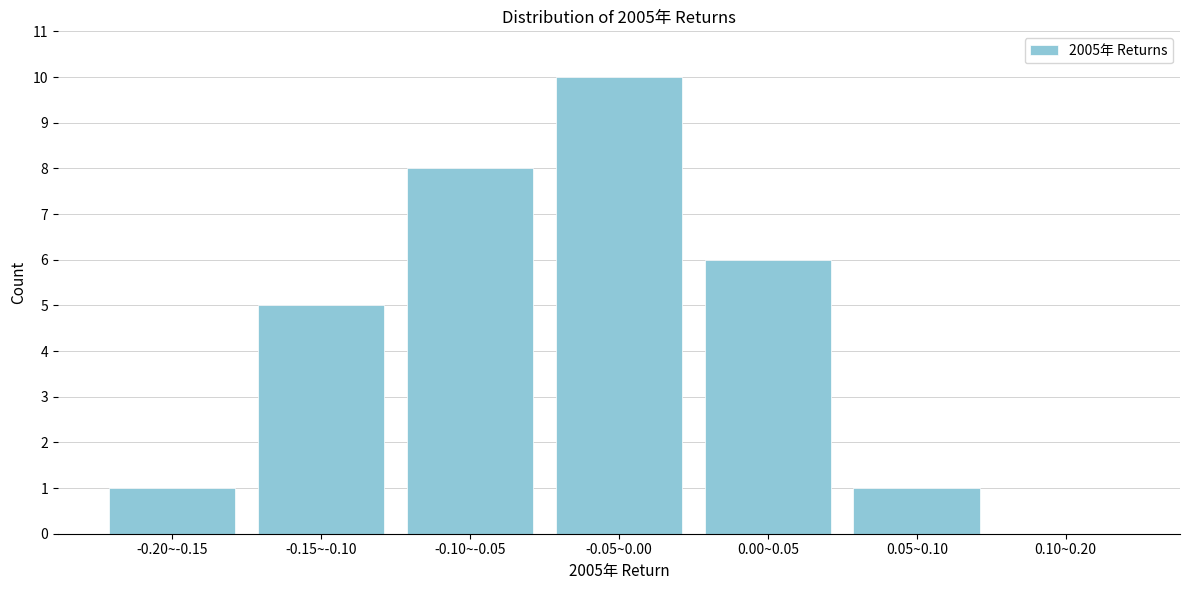

Reading left to right, list all the values displayed in this chart.

-0.20~-0.15=1	-0.15~-0.10=5	-0.10~-0.05=8	-0.05~0.00=10	0.00~0.05=6	0.05~0.10=1	0.10~0.20=0